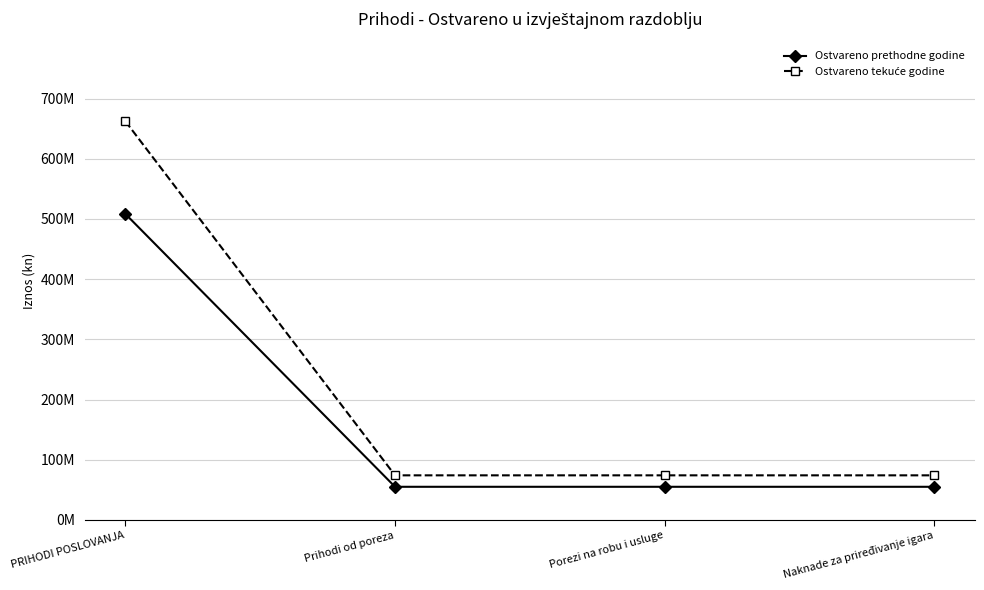

Does the chart have visible grid lines?

Yes